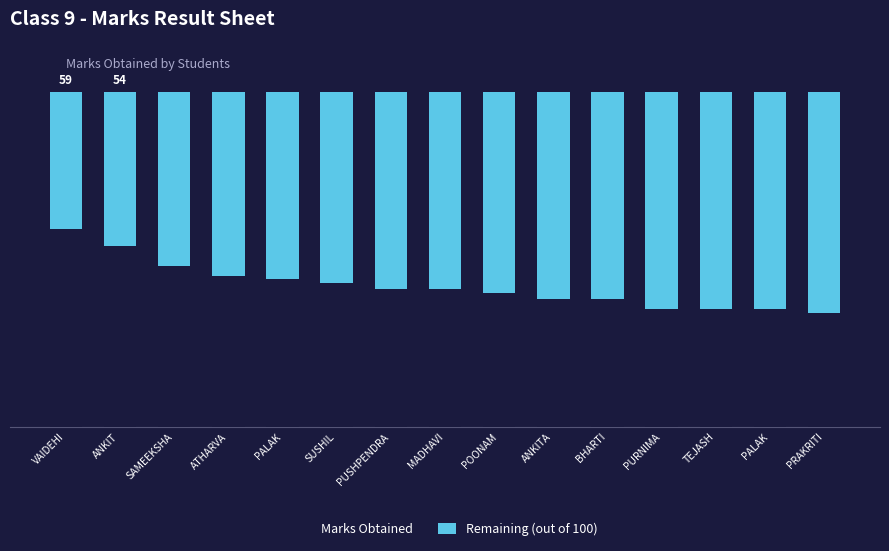

Does the chart contain stacked bars?

Yes